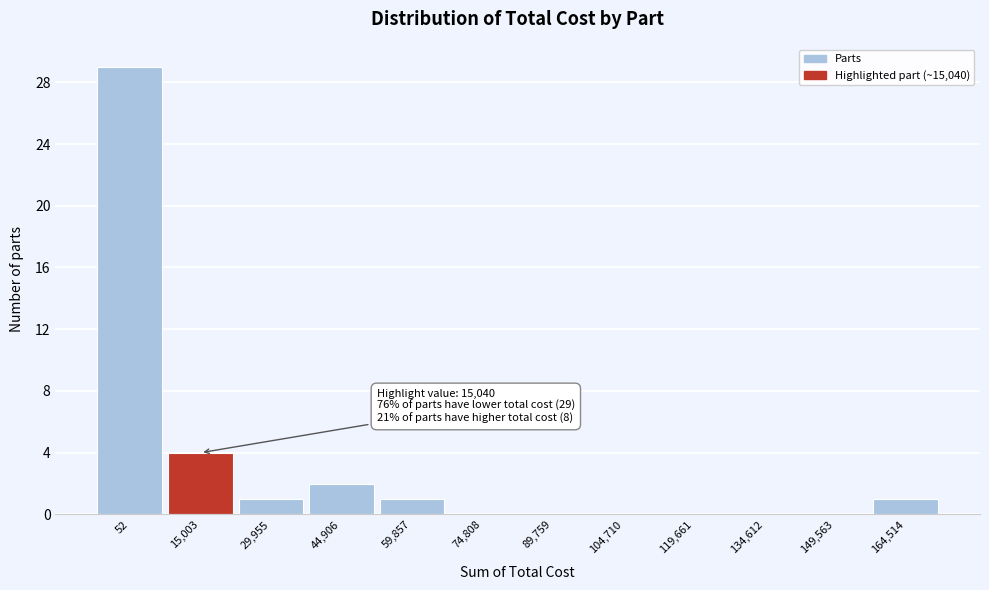

Reading right to left, transcribe all the data shown in this chart.

164,514=1	149,563=0	134,612=0	119,661=0	104,710=0	89,759=0	74,808=0	59,857=1	44,906=2	29,955=1	15,003=4	52=29